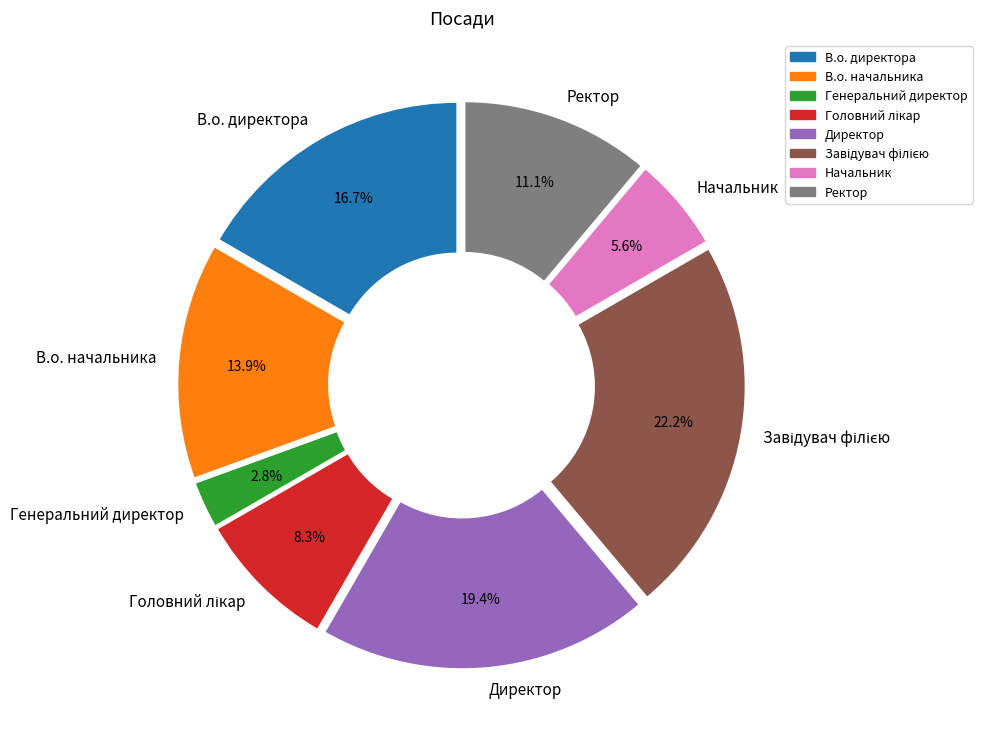

What portion of the pie excludes В.о. начальника?

86.1%